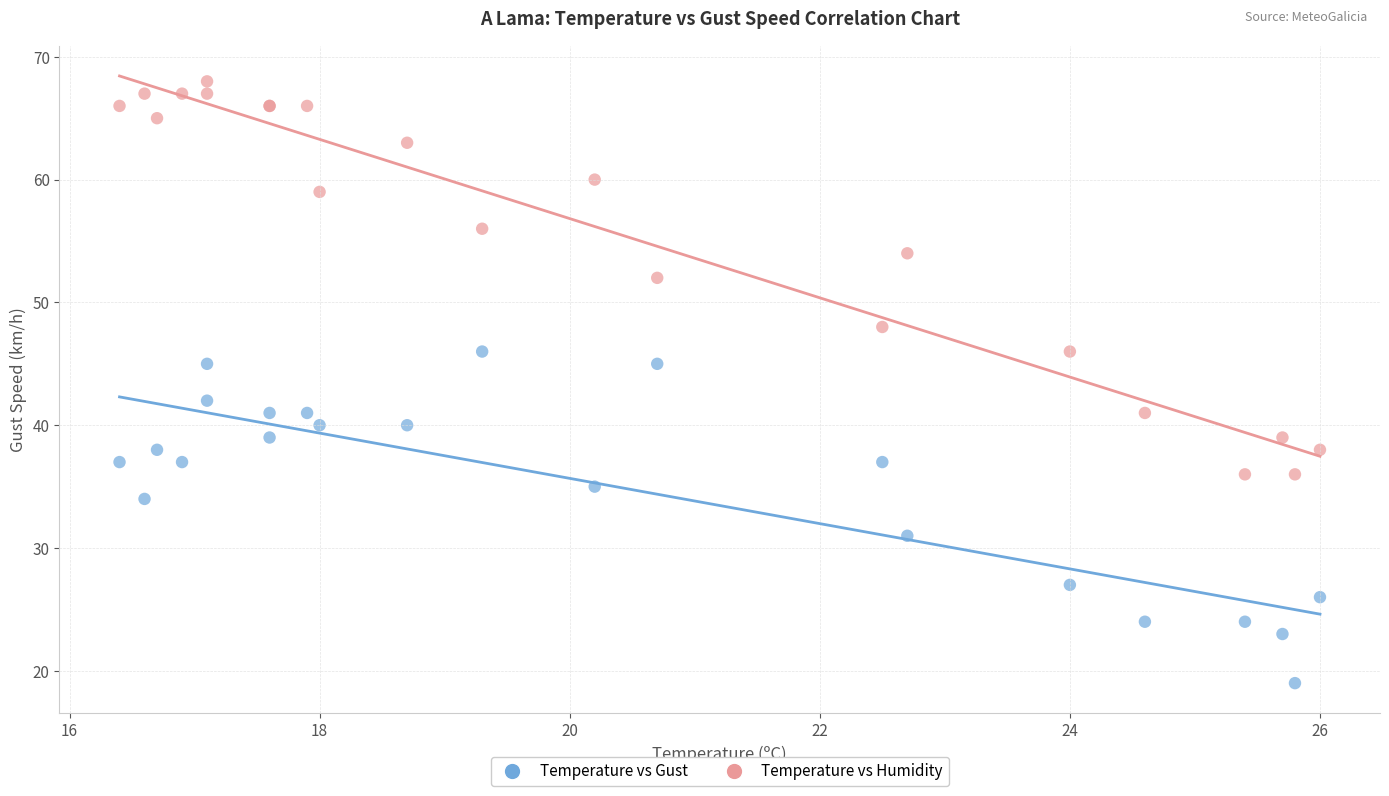

Across all series, what Y value is closest to 43?

42